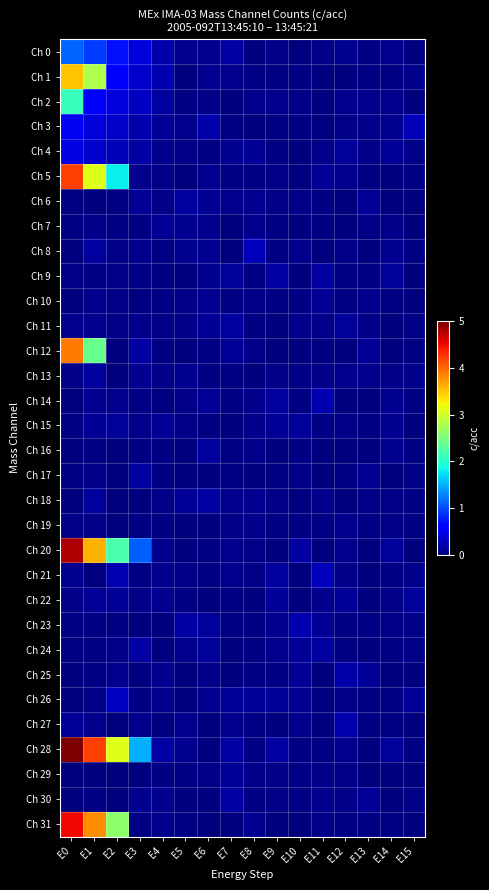

Reading left to right, what are all the values shown in this chart?

Ch 0: E0=1.1	E1=0.9	E2=0.7	E3=0.4	E4=0.2	E5=0.1	E6=0.1	E7=0.2	E8=0.0	E9=0.1	E10=0.0	E11=0.1	E12=0.1	E13=0.0	E14=0.1	E15=0.0
Ch 1: E0=3.5	E1=2.8	E2=0.6	E3=0.3	E4=0.2	E5=0.0	E6=0.1	E7=0.1	E8=0.0	E9=0.0	E10=0.0	E11=0.0	E12=0.0	E13=0.0	E14=0.0	E15=0.1
Ch 2: E0=2.1	E1=0.6	E2=0.4	E3=0.3	E4=0.1	E5=0.0	E6=0.0	E7=0.0	E8=0.1	E9=0.1	E10=0.1	E11=0.0	E12=0.1	E13=0.1	E14=0.1	E15=0.0
Ch 3: E0=0.5	E1=0.4	E2=0.3	E3=0.2	E4=0.1	E5=0.1	E6=0.2	E7=0.0	E8=0.0	E9=0.0	E10=0.0	E11=0.0	E12=0.1	E13=0.1	E14=0.1	E15=0.3
Ch 4: E0=0.4	E1=0.3	E2=0.2	E3=0.2	E4=0.1	E5=0.1	E6=0.0	E7=0.1	E8=0.1	E9=0.0	E10=0.0	E11=0.1	E12=0.1	E13=0.0	E14=0.1	E15=0.0
Ch 5: E0=4.2	E1=3.1	E2=1.8	E3=0.1	E4=0.0	E5=0.0	E6=0.1	E7=0.0	E8=0.0	E9=0.1	E10=0.0	E11=0.1	E12=0.1	E13=0.0	E14=0.0	E15=0.0
Ch 6: E0=0.0	E1=0.0	E2=0.0	E3=0.1	E4=0.1	E5=0.1	E6=0.1	E7=0.1	E8=0.1	E9=0.0	E10=0.1	E11=0.0	E12=0.0	E13=0.1	E14=0.0	E15=0.0
Ch 7: E0=0.0	E1=0.1	E2=0.0	E3=0.0	E4=0.1	E5=0.1	E6=0.1	E7=0.0	E8=0.1	E9=0.0	E10=0.0	E11=0.0	E12=0.0	E13=0.1	E14=0.1	E15=0.0
Ch 8: E0=0.0	E1=0.1	E2=0.0	E3=0.1	E4=0.0	E5=0.1	E6=0.1	E7=0.0	E8=0.3	E9=0.0	E10=0.1	E11=0.0	E12=0.1	E13=0.0	E14=0.1	E15=0.0
Ch 9: E0=0.0	E1=0.0	E2=0.0	E3=0.0	E4=0.0	E5=0.0	E6=0.1	E7=0.1	E8=0.0	E9=0.2	E10=0.0	E11=0.1	E12=0.0	E13=0.0	E14=0.1	E15=0.0
Ch 10: E0=0.0	E1=0.1	E2=0.1	E3=0.0	E4=0.0	E5=0.0	E6=0.1	E7=0.0	E8=0.0	E9=0.0	E10=0.0	E11=0.1	E12=0.0	E13=0.1	E14=0.0	E15=0.0
Ch 11: E0=0.1	E1=0.1	E2=0.1	E3=0.1	E4=0.1	E5=0.1	E6=0.1	E7=0.1	E8=0.0	E9=0.0	E10=0.1	E11=0.0	E12=0.1	E13=0.1	E14=0.0	E15=0.1
Ch 12: E0=3.9	E1=2.4	E2=0.0	E3=0.2	E4=0.0	E5=0.0	E6=0.0	E7=0.1	E8=0.1	E9=0.0	E10=0.0	E11=0.0	E12=0.0	E13=0.1	E14=0.0	E15=0.0
Ch 13: E0=0.1	E1=0.1	E2=0.0	E3=0.1	E4=0.0	E5=0.1	E6=0.0	E7=0.0	E8=0.0	E9=0.1	E10=0.0	E11=0.0	E12=0.1	E13=0.1	E14=0.1	E15=0.1
Ch 14: E0=0.0	E1=0.1	E2=0.1	E3=0.0	E4=0.0	E5=0.0	E6=0.1	E7=0.0	E8=0.1	E9=0.1	E10=0.0	E11=0.2	E12=0.0	E13=0.0	E14=0.1	E15=0.0
Ch 15: E0=0.0	E1=0.1	E2=0.1	E3=0.0	E4=0.1	E5=0.1	E6=0.0	E7=0.0	E8=0.1	E9=0.1	E10=0.1	E11=0.0	E12=0.1	E13=0.0	E14=0.1	E15=0.0
Ch 16: E0=0.0	E1=0.0	E2=0.0	E3=0.0	E4=0.0	E5=0.0	E6=0.1	E7=0.0	E8=0.1	E9=0.0	E10=0.0	E11=0.0	E12=0.0	E13=0.0	E14=0.1	E15=0.0
Ch 17: E0=0.0	E1=0.0	E2=0.0	E3=0.1	E4=0.0	E5=0.0	E6=0.0	E7=0.0	E8=0.0	E9=0.0	E10=0.0	E11=0.0	E12=0.0	E13=0.1	E14=0.0	E15=0.1
Ch 18: E0=0.0	E1=0.1	E2=0.0	E3=0.0	E4=0.1	E5=0.1	E6=0.2	E7=0.1	E8=0.1	E9=0.1	E10=0.0	E11=0.1	E12=0.0	E13=0.1	E14=0.0	E15=0.0
Ch 19: E0=0.0	E1=0.1	E2=0.0	E3=0.0	E4=0.0	E5=0.0	E6=0.0	E7=0.1	E8=0.1	E9=0.0	E10=0.0	E11=0.0	E12=0.1	E13=0.0	E14=0.1	E15=0.0
Ch 20: E0=4.8	E1=3.6	E2=2.2	E3=1.1	E4=0.1	E5=0.0	E6=0.0	E7=0.1	E8=0.1	E9=0.0	E10=0.2	E11=0.0	E12=0.1	E13=0.0	E14=0.1	E15=0.0
Ch 21: E0=0.1	E1=0.0	E2=0.2	E3=0.0	E4=0.1	E5=0.1	E6=0.0	E7=0.1	E8=0.0	E9=0.1	E10=0.0	E11=0.3	E12=0.0	E13=0.0	E14=0.0	E15=0.1
Ch 22: E0=0.1	E1=0.1	E2=0.1	E3=0.1	E4=0.1	E5=0.0	E6=0.0	E7=0.0	E8=0.0	E9=0.1	E10=0.0	E11=0.1	E12=0.1	E13=0.0	E14=0.1	E15=0.1
Ch 23: E0=0.0	E1=0.0	E2=0.0	E3=0.0	E4=0.0	E5=0.2	E6=0.1	E7=0.0	E8=0.0	E9=0.1	E10=0.2	E11=0.1	E12=0.0	E13=0.0	E14=0.1	E15=0.0
Ch 24: E0=0.0	E1=0.0	E2=0.1	E3=0.2	E4=0.0	E5=0.1	E6=0.1	E7=0.0	E8=0.0	E9=0.1	E10=0.1	E11=0.1	E12=0.0	E13=0.0	E14=0.0	E15=0.0
Ch 25: E0=0.0	E1=0.0	E2=0.1	E3=0.0	E4=0.1	E5=0.0	E6=0.1	E7=0.0	E8=0.0	E9=0.0	E10=0.1	E11=0.0	E12=0.2	E13=0.1	E14=0.0	E15=0.0
Ch 26: E0=0.0	E1=0.1	E2=0.3	E3=0.0	E4=0.1	E5=0.0	E6=0.1	E7=0.1	E8=0.1	E9=0.1	E10=0.1	E11=0.0	E12=0.0	E13=0.0	E14=0.0	E15=0.1
Ch 27: E0=0.1	E1=0.1	E2=0.0	E3=0.1	E4=0.0	E5=0.1	E6=0.0	E7=0.1	E8=0.0	E9=0.0	E10=0.1	E11=0.0	E12=0.2	E13=0.0	E14=0.0	E15=0.0
Ch 28: E0=5.0	E1=4.2	E2=3.1	E3=1.5	E4=0.2	E5=0.1	E6=0.0	E7=0.2	E8=0.0	E9=0.2	E10=0.0	E11=0.0	E12=0.1	E13=0.0	E14=0.1	E15=0.0
Ch 29: E0=0.0	E1=0.0	E2=0.0	E3=0.0	E4=0.0	E5=0.0	E6=0.1	E7=0.1	E8=0.1	E9=0.1	E10=0.0	E11=0.1	E12=0.0	E13=0.0	E14=0.0	E15=0.0
Ch 30: E0=0.0	E1=0.0	E2=0.0	E3=0.1	E4=0.1	E5=0.0	E6=0.0	E7=0.2	E8=0.0	E9=0.0	E10=0.0	E11=0.1	E12=0.1	E13=0.1	E14=0.0	E15=0.1
Ch 31: E0=4.5	E1=3.8	E2=2.6	E3=0.0	E4=0.1	E5=0.0	E6=0.0	E7=0.0	E8=0.1	E9=0.0	E10=0.0	E11=0.1	E12=0.0	E13=0.0	E14=0.0	E15=0.0